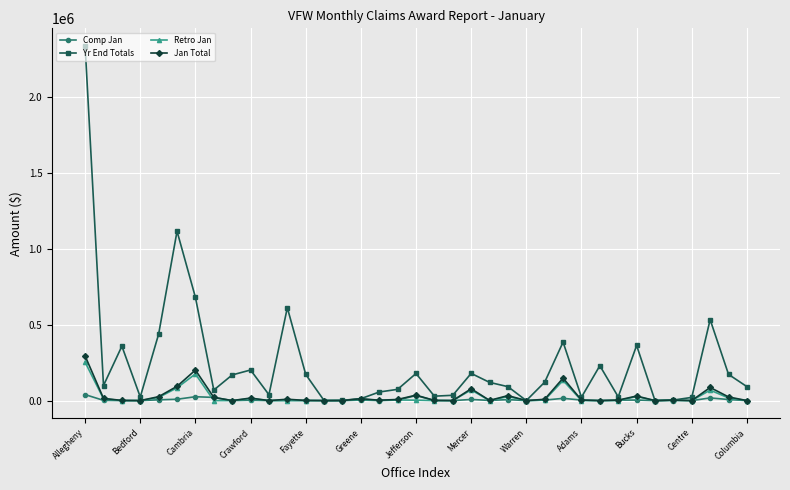

Which series has the largest range (max minus min)?

Yr End Totals